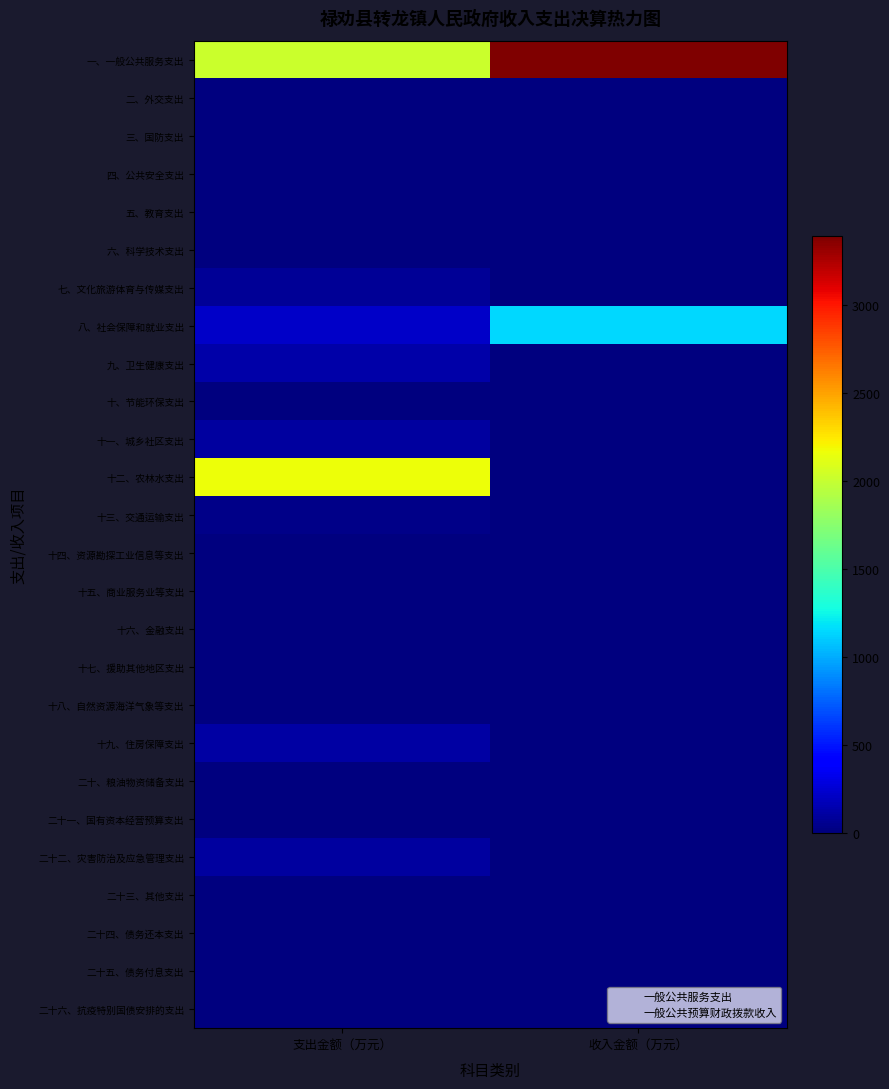

List the series in order of their peak value, highest first.

一般公共预算财政拨款收入, 一般公共服务支出